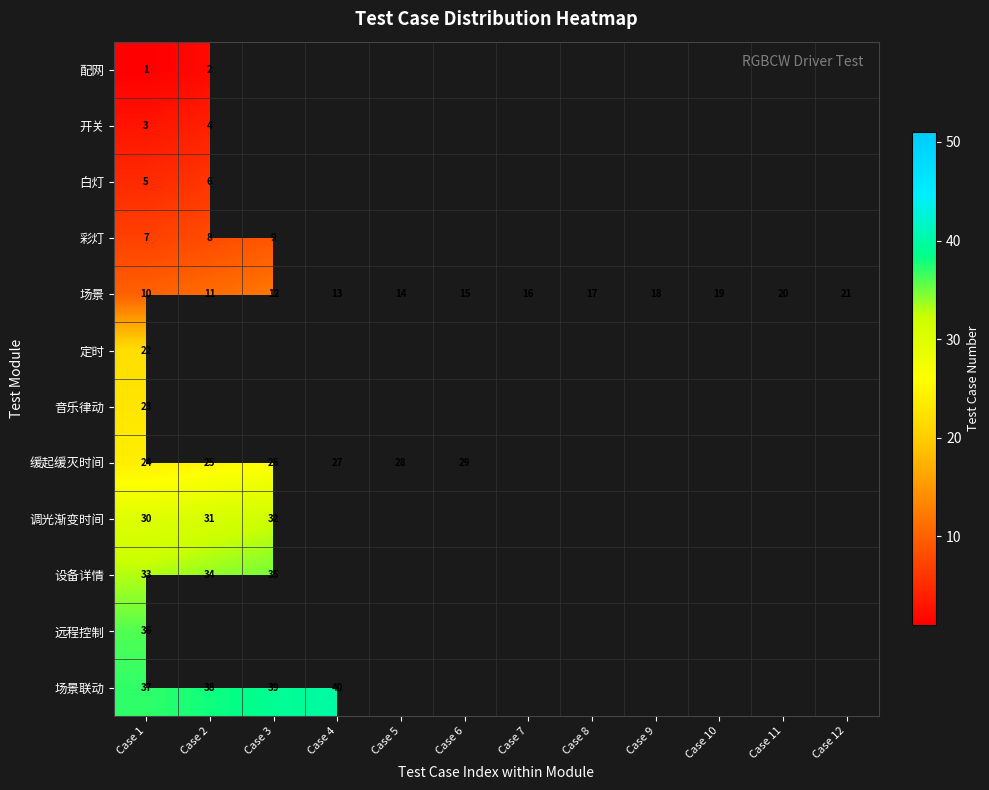

Is the value of 彩灯 at Case 1 greater than the value of 开关 at Case 2?

Yes